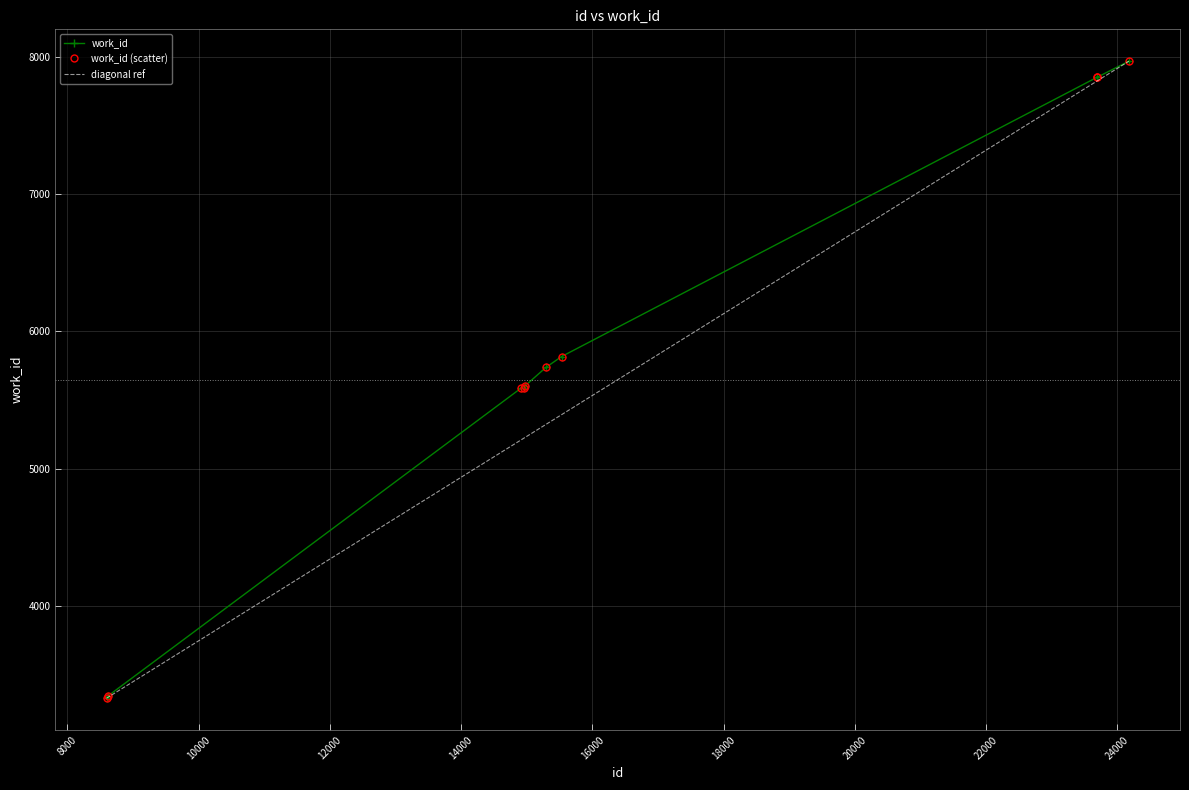

Reading right to left, list all the values displayed in this chart.

id: 24176=7969	23697=7853	23696=7853	15531=5817	15293=5738	14974=5603	14952=5591	14909=5585	8616=3343	8598=3328
work_id: 24176=7969	23697=7853	23696=7853	15531=5817	15293=5738	14974=5603	14952=5591	14909=5585	8616=3343	8598=3328